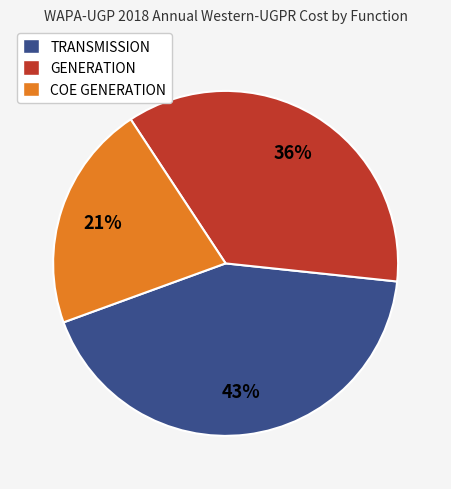

Does GENERATION represent more than half of the total?

No